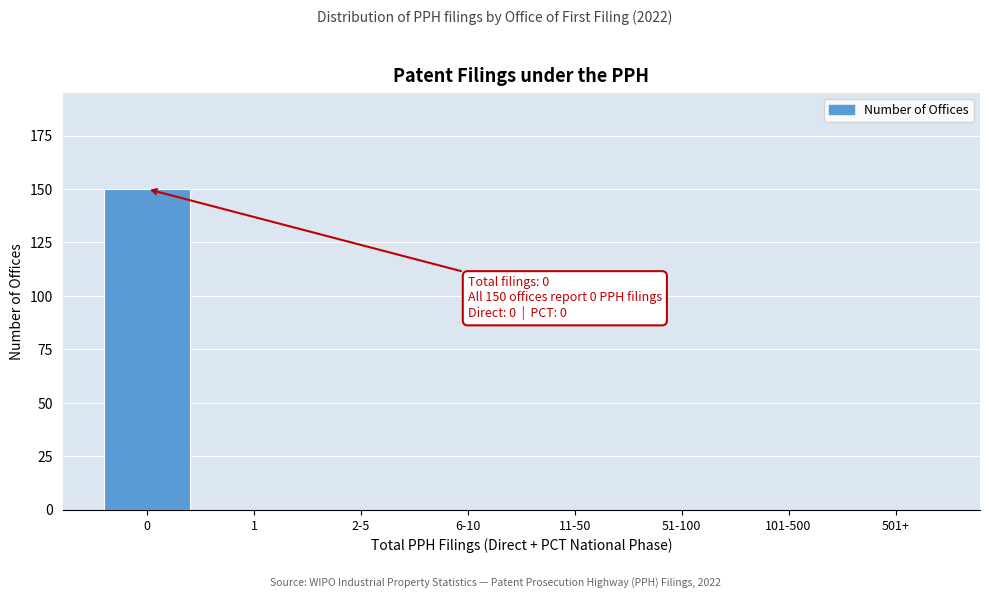

Reading left to right, list all the values displayed in this chart.

0=150	1=0	2-5=0	6-10=0	11-50=0	51-100=0	101-500=0	501+=0